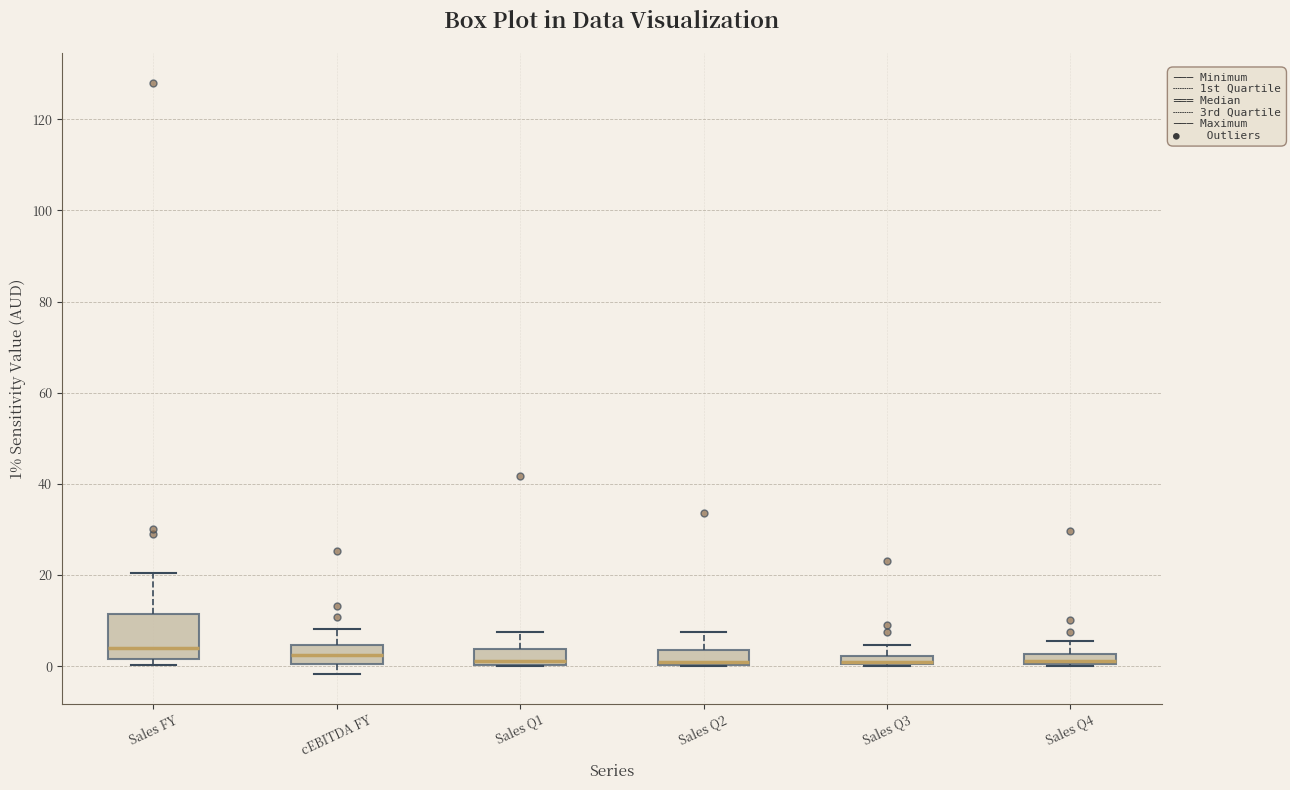

Which box is the tallest, from its lower edge to its upper edge?

Sales FY